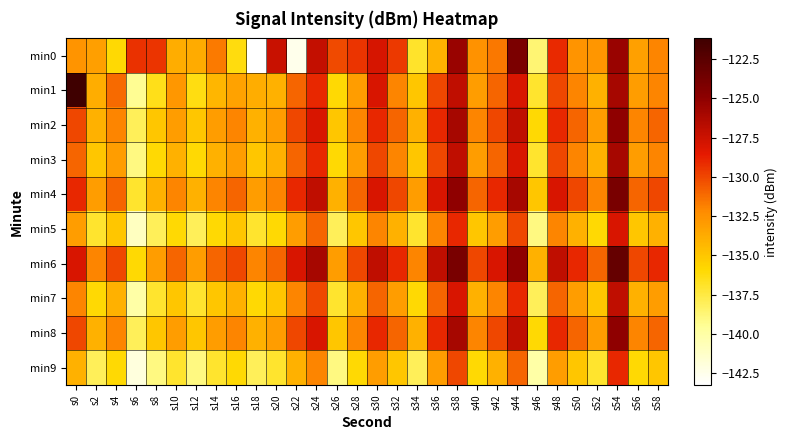

What is the spread (max minus min) of values at s46?

6.0